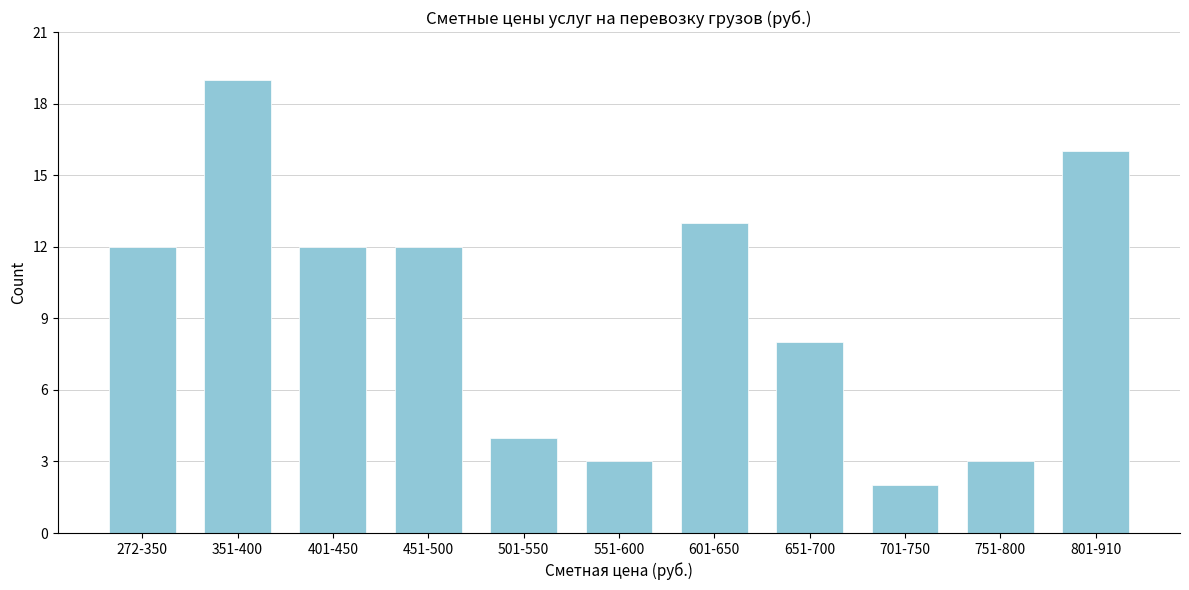

Reading left to right, extract all data points from this chart.

12	19	12	12	4	3	13	8	2	3	16